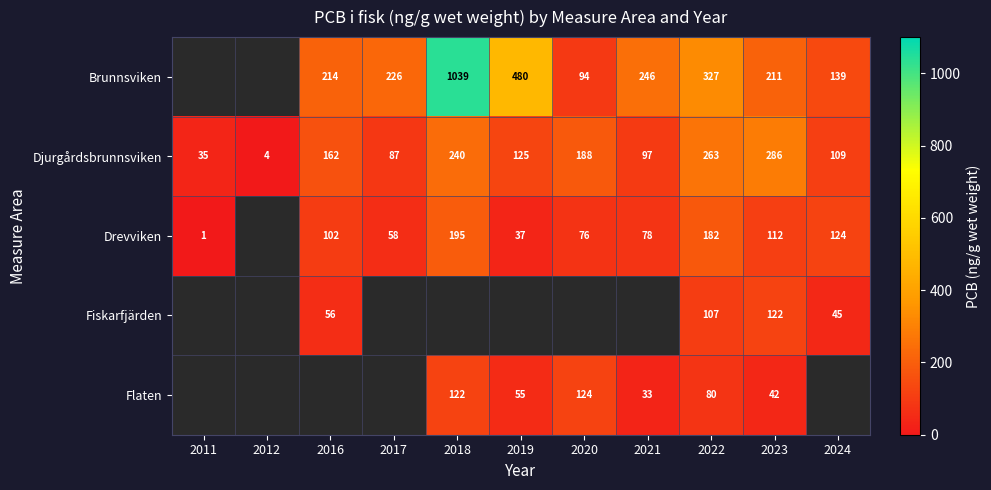

Rank the series at 2023 from highest to lowest value.

Djurgårdsbrunnsviken, Brunnsviken, Fiskarfjärden, Drevviken, Flaten